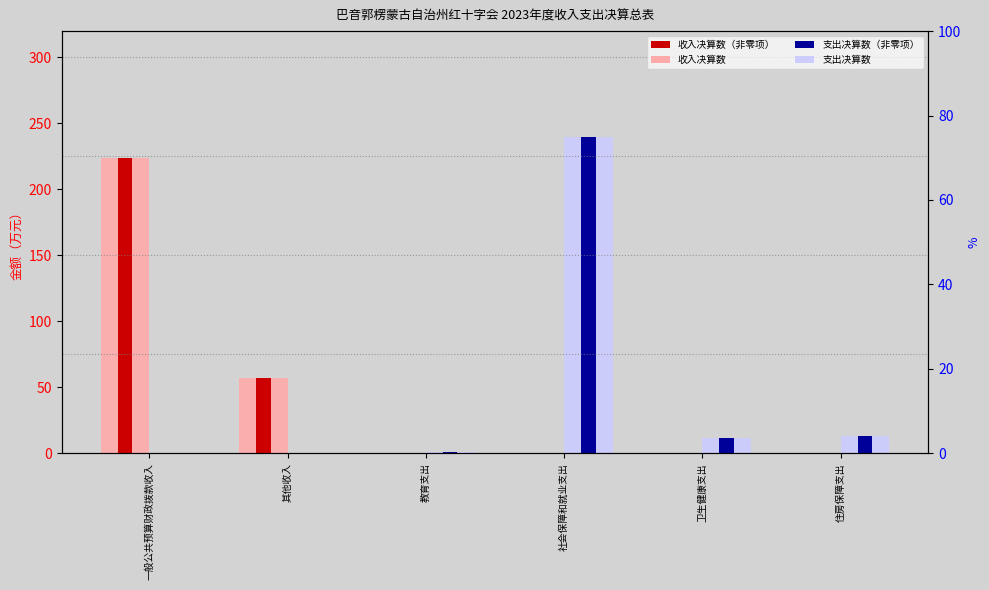

At which label is 支出决算数 closest to 119?

住房保障支出